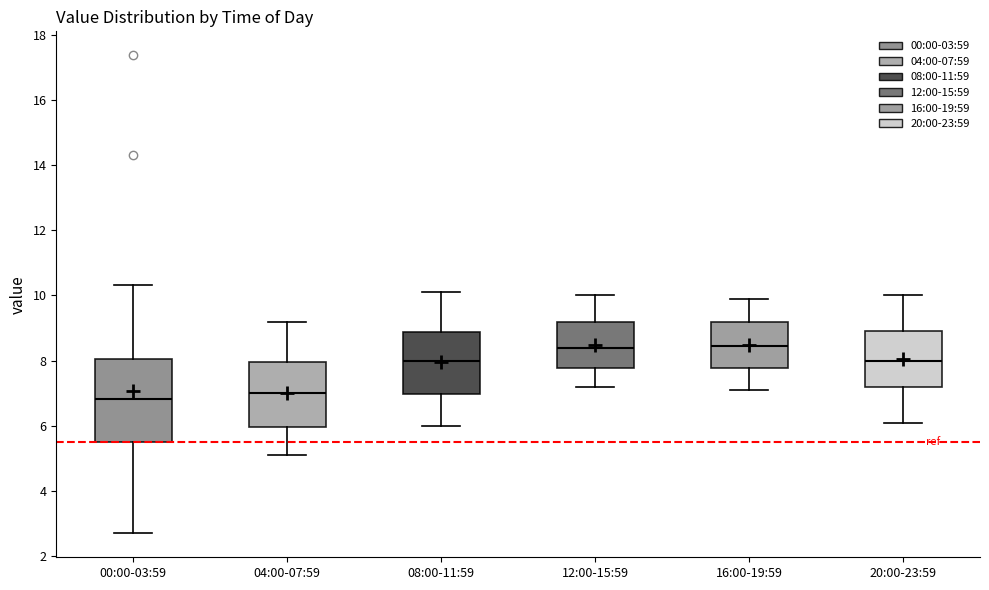

Comparing the boxes themselves (not the whiskers), which one is the tallest?

00:00-03:59